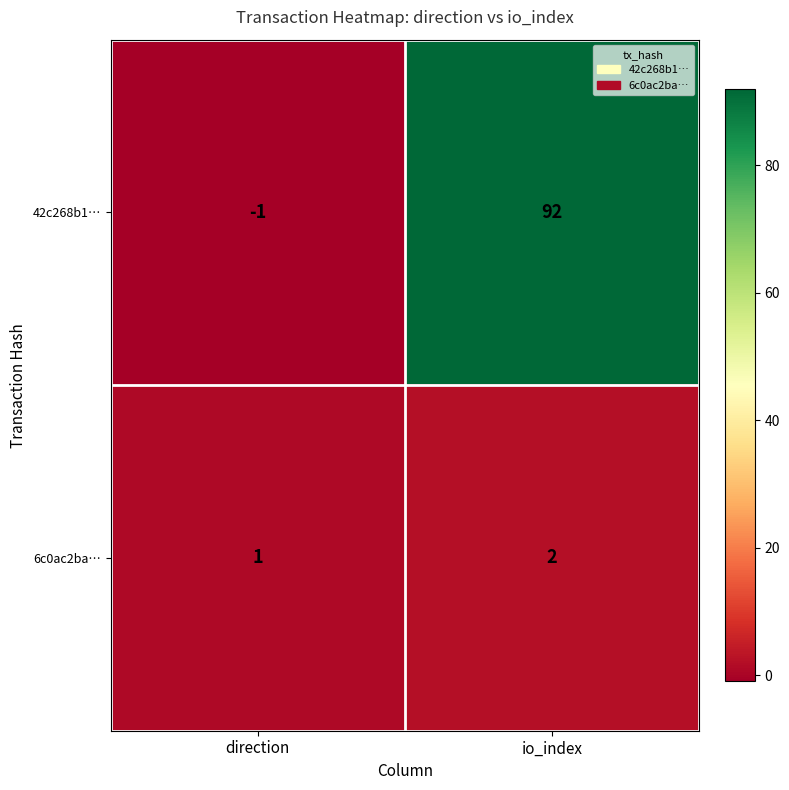

What is the sum of all 42c268b1… values?

91